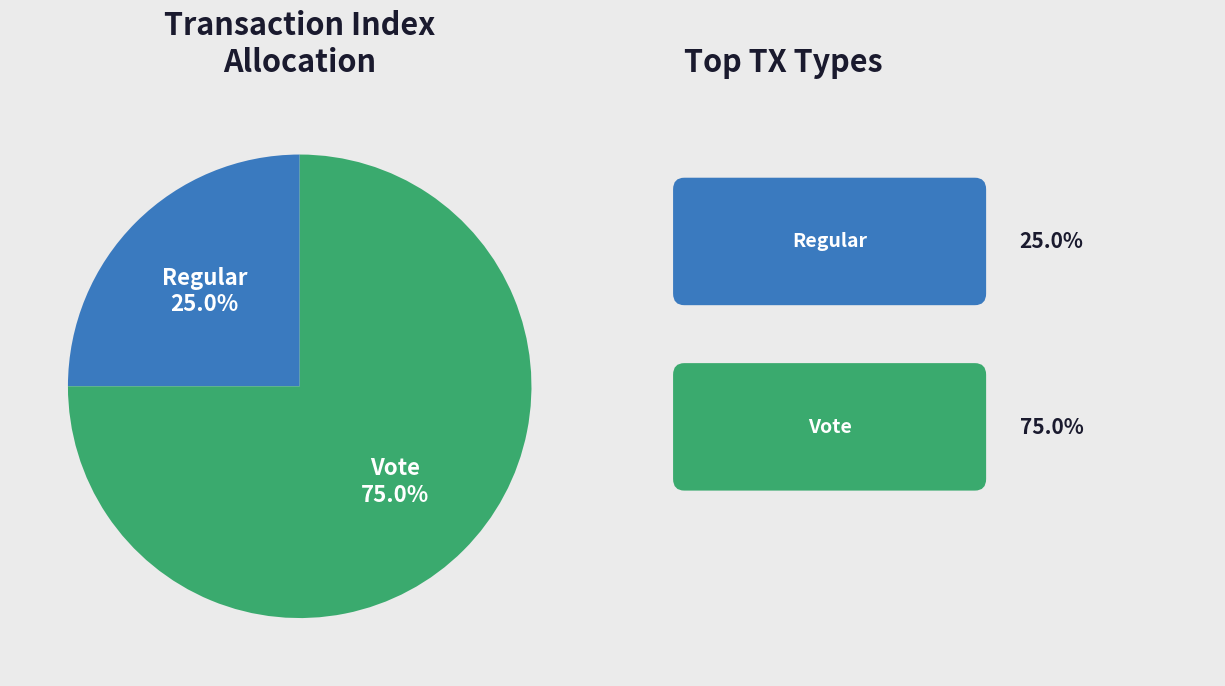

To the nearest percent, what is the average slice percentage?

50%